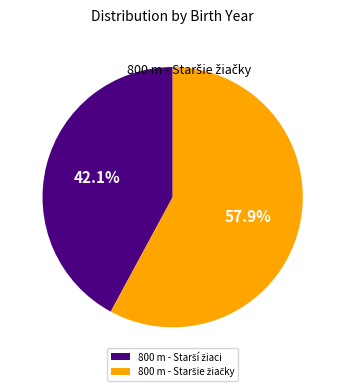

Is there a majority slice in this chart?

Yes